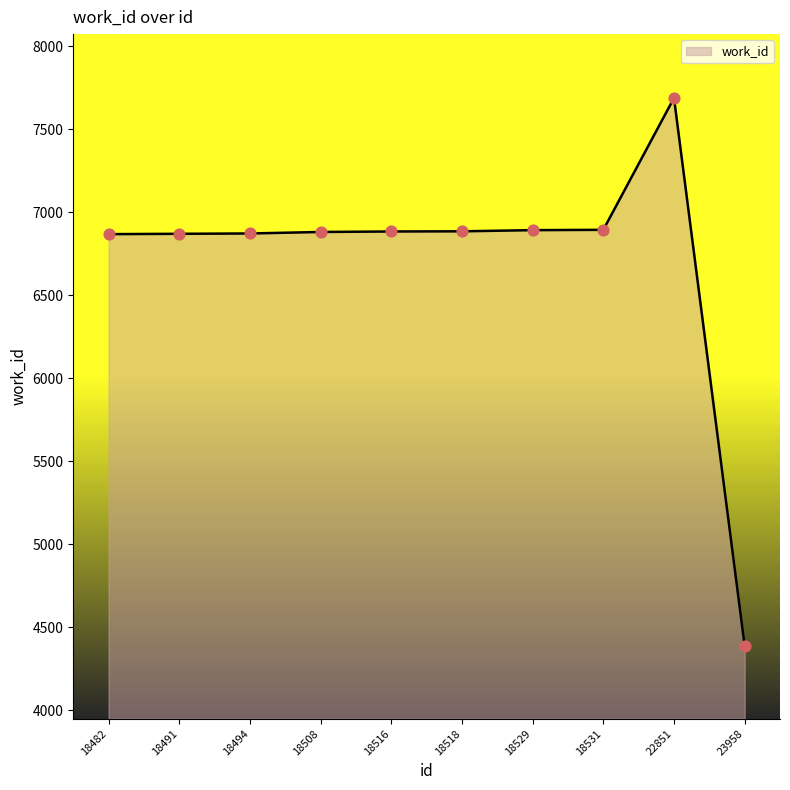

What is the ratio of the value at 18531 to the value at 18518?

1.0